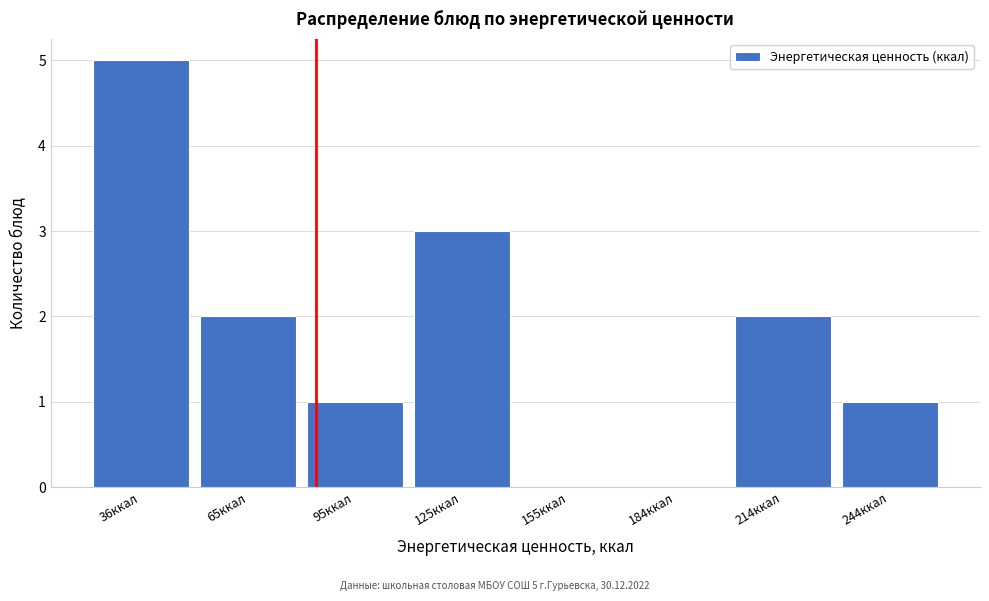

Reading left to right, transcribe all the data shown in this chart.

36ккал=5	65ккал=2	95ккал=1	125ккал=3	155ккал=0	184ккал=0	214ккал=2	244ккал=1